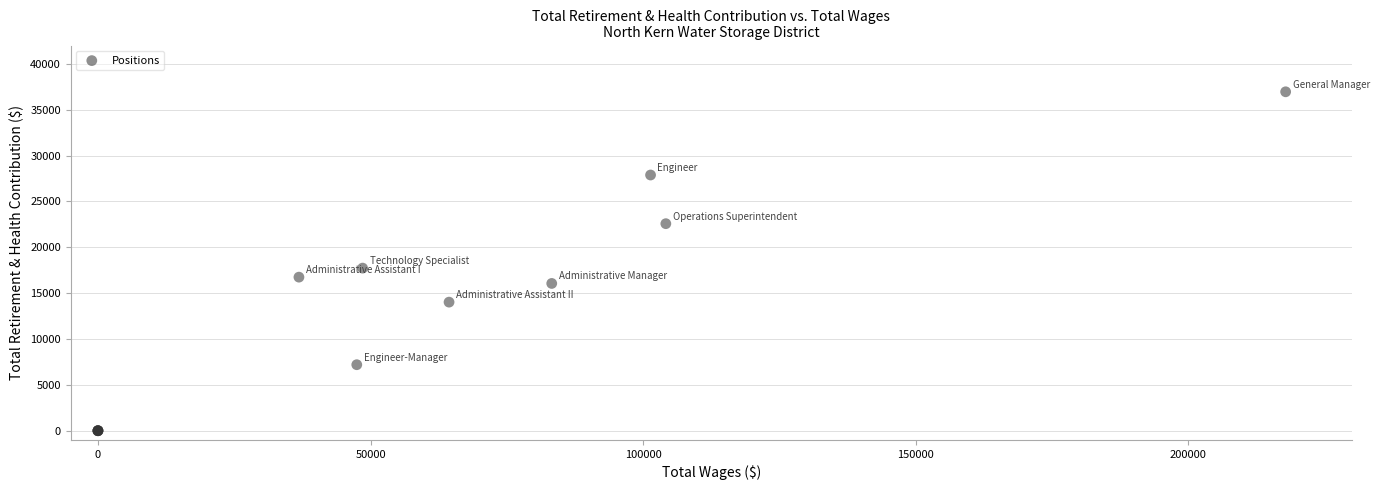

What Y value in the scatter plot is closest to 18478?

17729